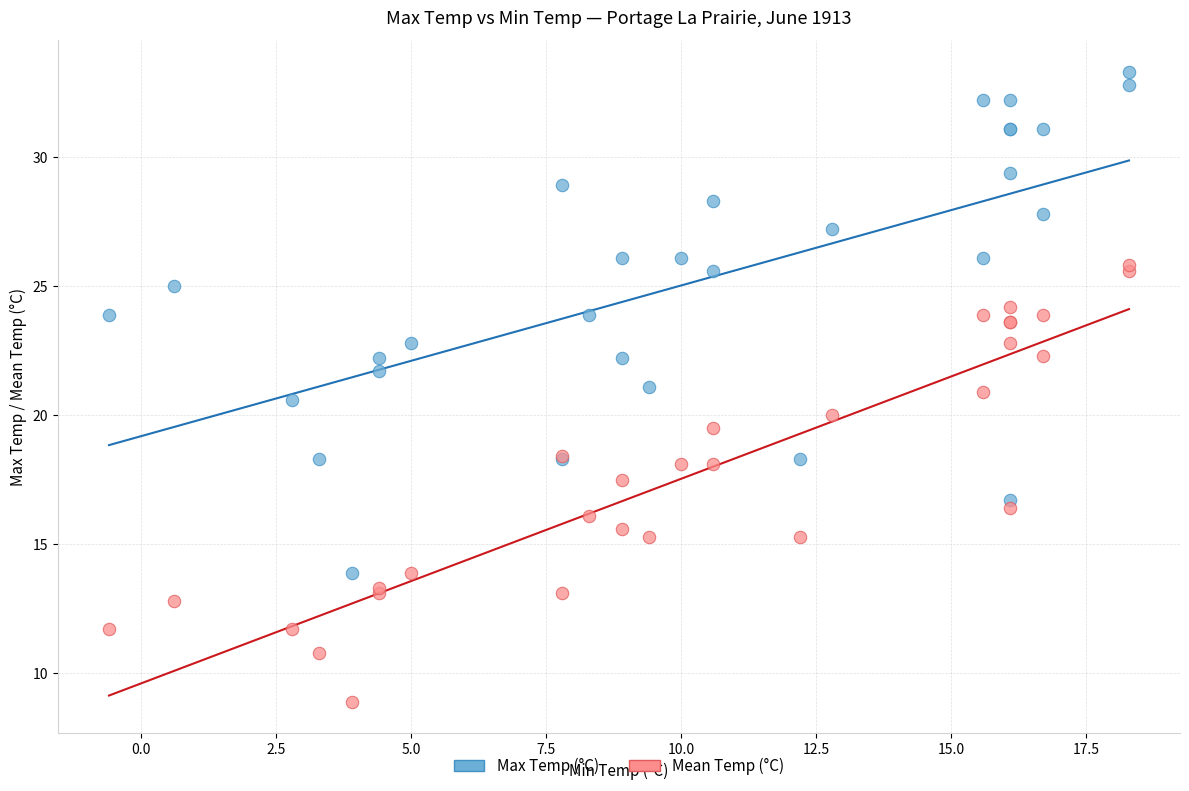

Which series contains the highest Y value?

Max Temp (°C)